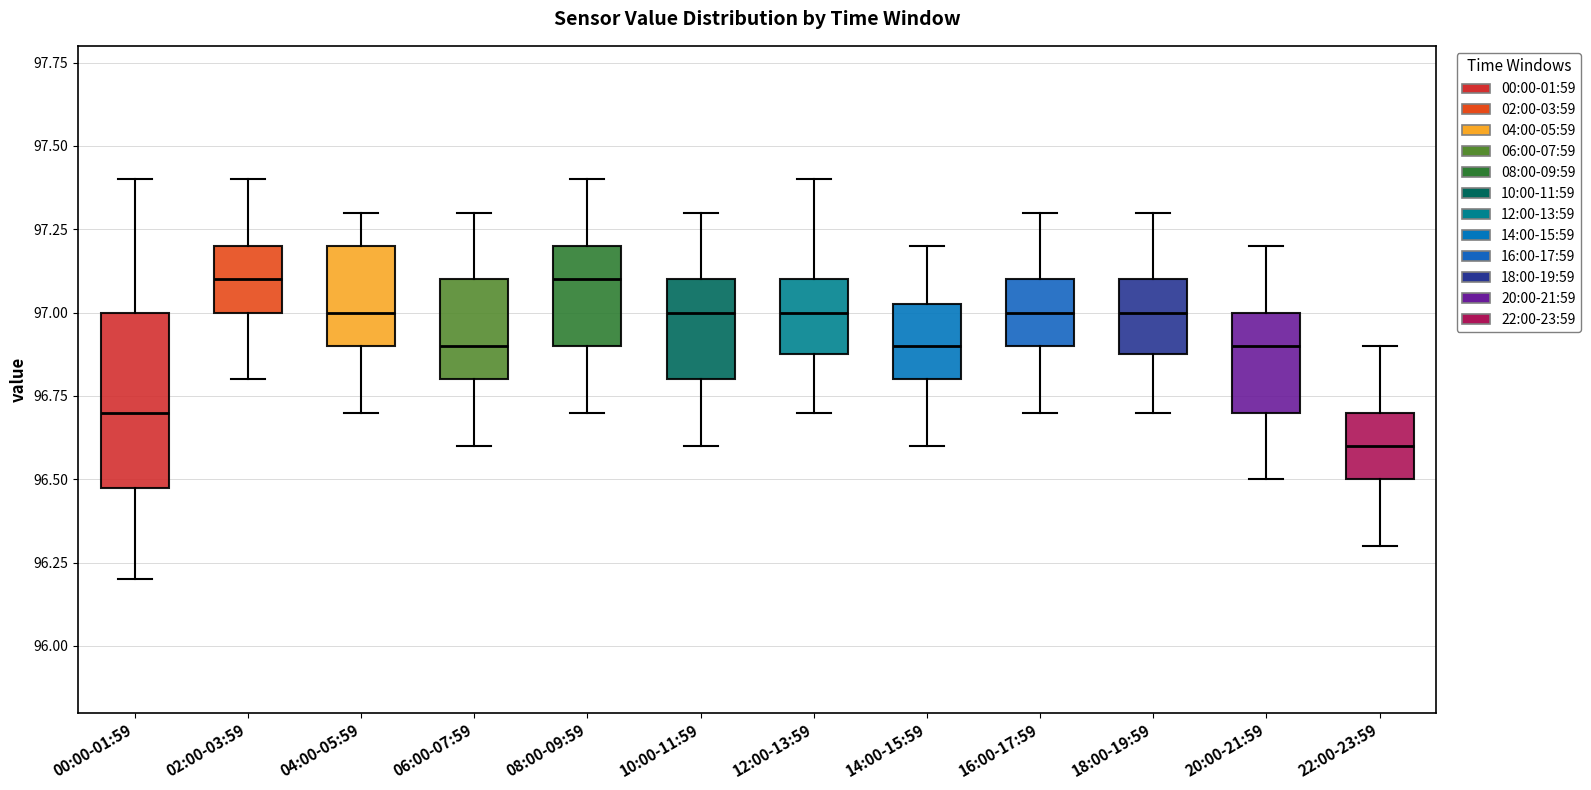

Where does the median line of the box for 00:00-01:59 sit on the y-axis? The values are not printed on the chart, so give them approximately, as read against the axis.

96.70